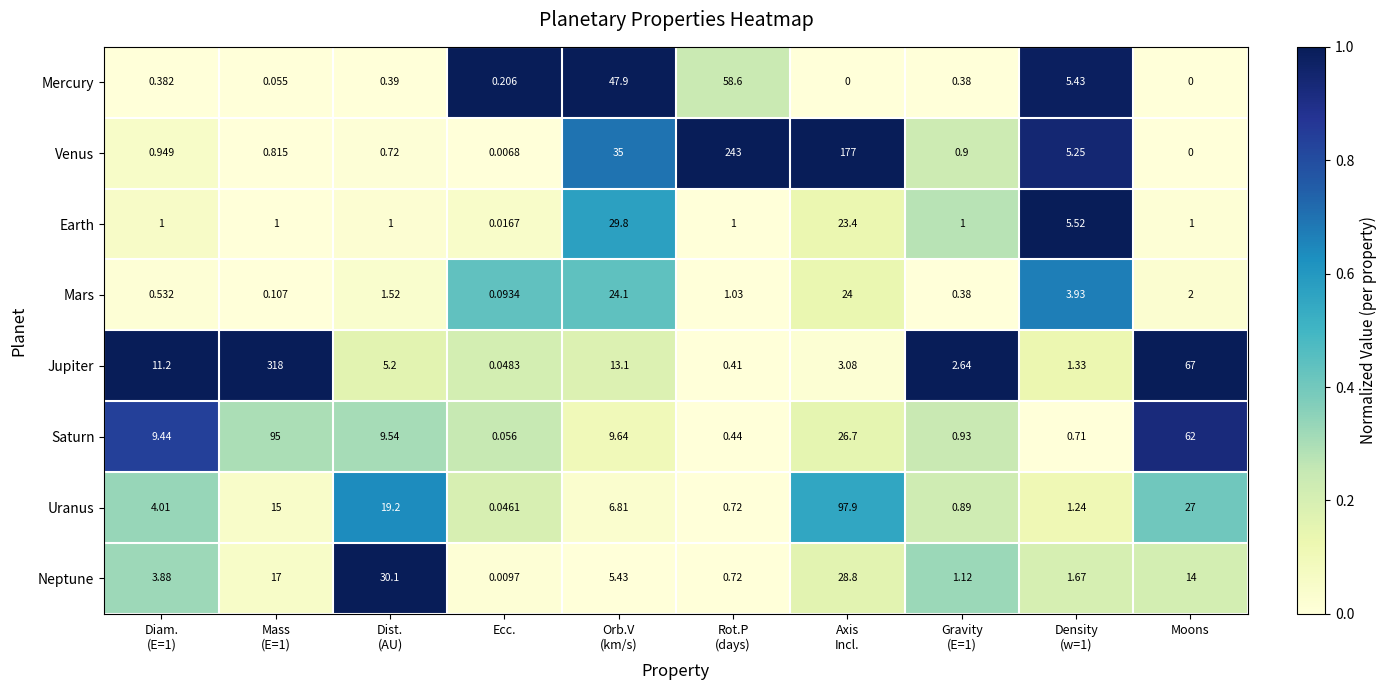

Which series has the largest total across all categories?

Venus